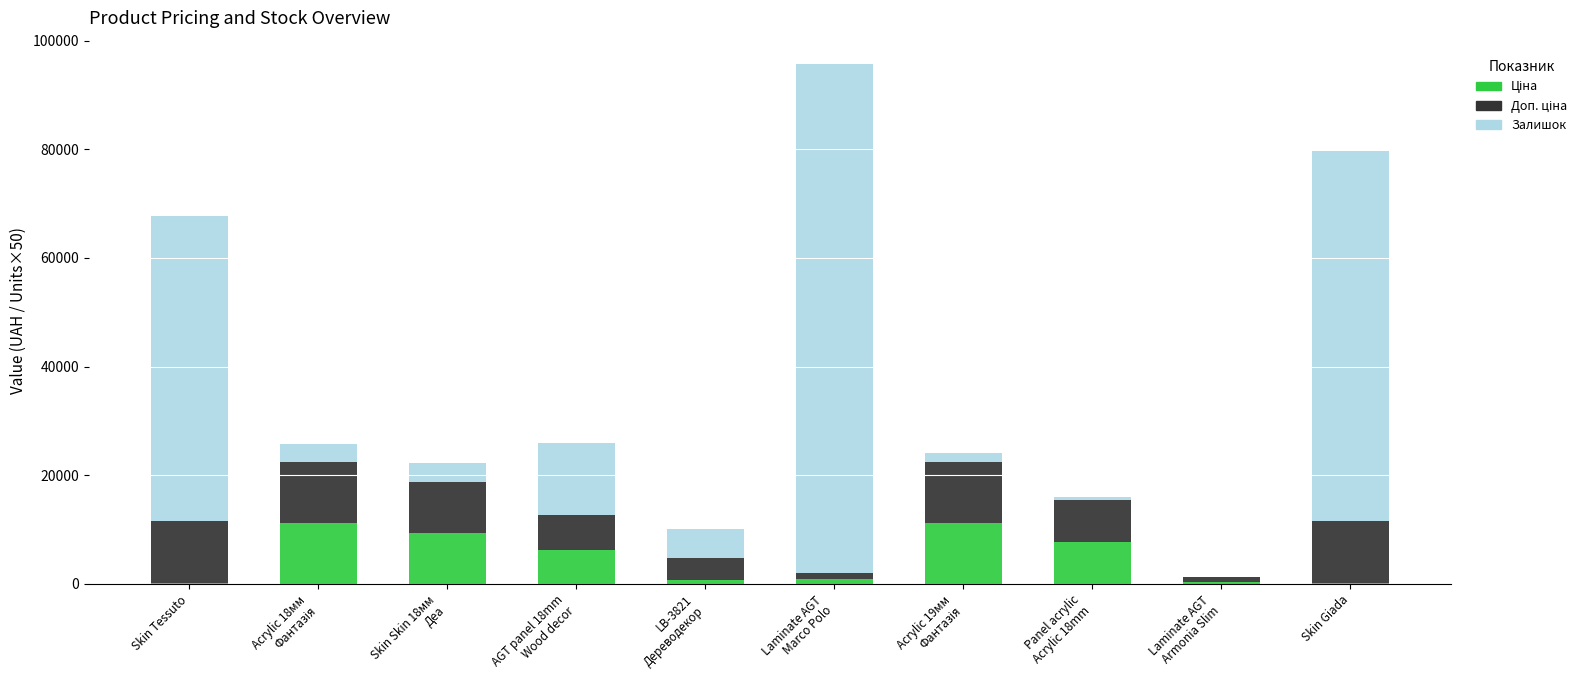

Which has a higher value, Laminate AGT
Marco Polo or Acrylic 19мм
Фантазія?

Acrylic 19мм
Фантазія